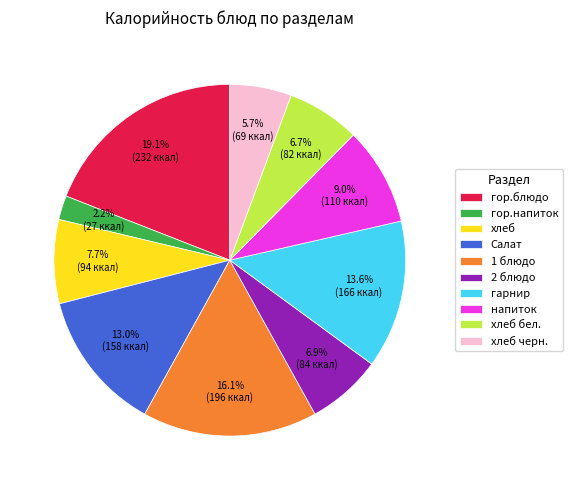

Approximately how many times larger is the value at 2 блюдо compared to хлеб черн.?

1.2